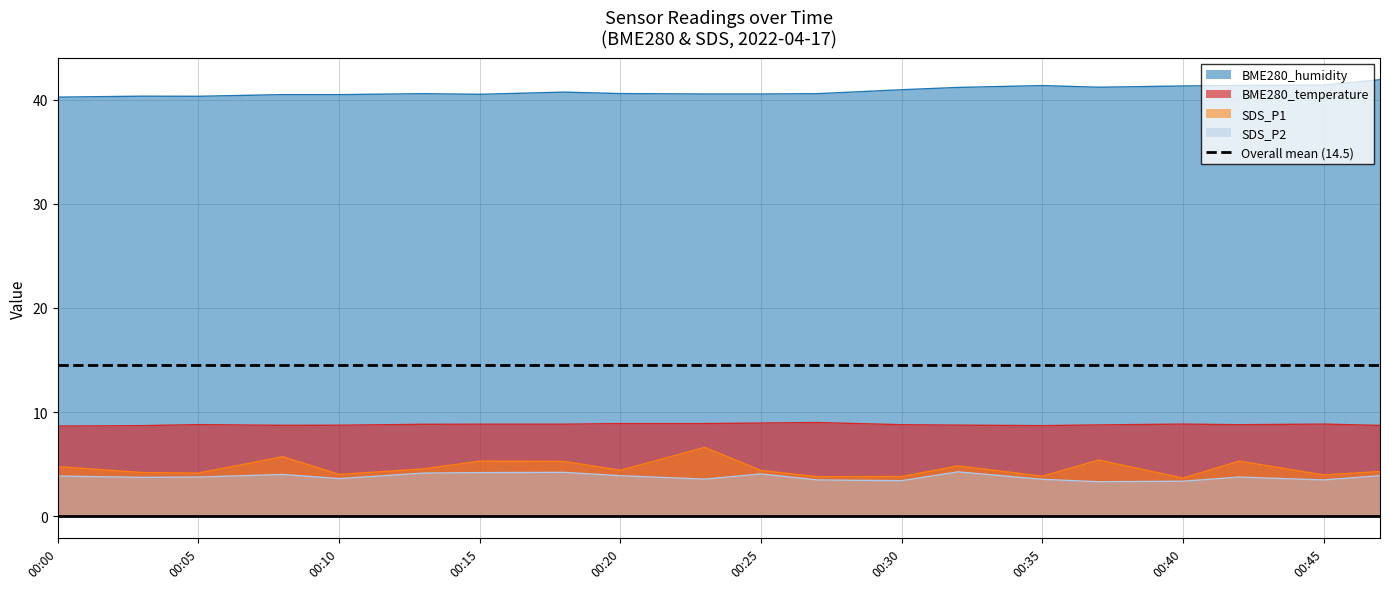

What is the difference between the second highest and minimum values in the BME280_humidity series?

1.2